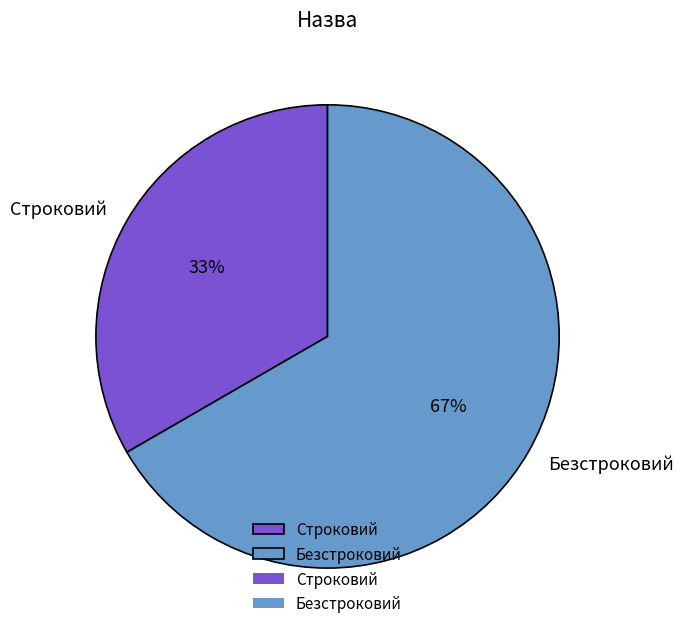

Is there a majority slice in this chart?

Yes